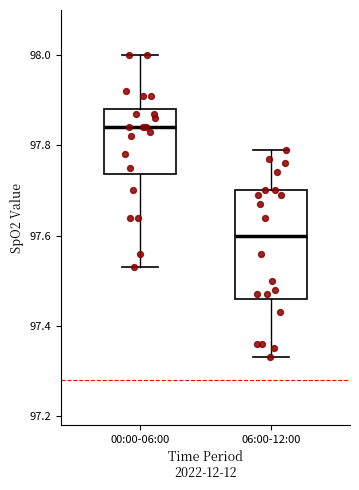

Reading left to right, transcribe this box plot: for each box, give where its median line is, the range the box spans, and where its two whiskers end, as read against the y-axis. The values are not printed on the chart, so give them approximately, as read against the axis.

00:00-06:00: median 97.84, box 97.74 to 97.88, whiskers 97.54 to 98.00
06:00-12:00: median 97.60, box 97.46 to 97.70, whiskers 97.34 to 97.80